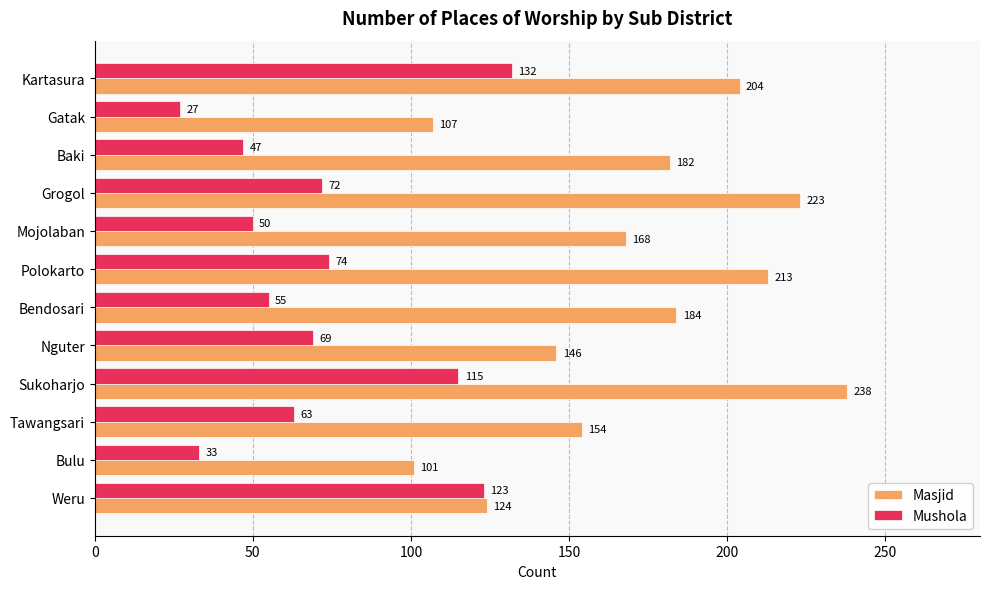

Which series changed the most between Sukoharjo and Baki?

Mushola